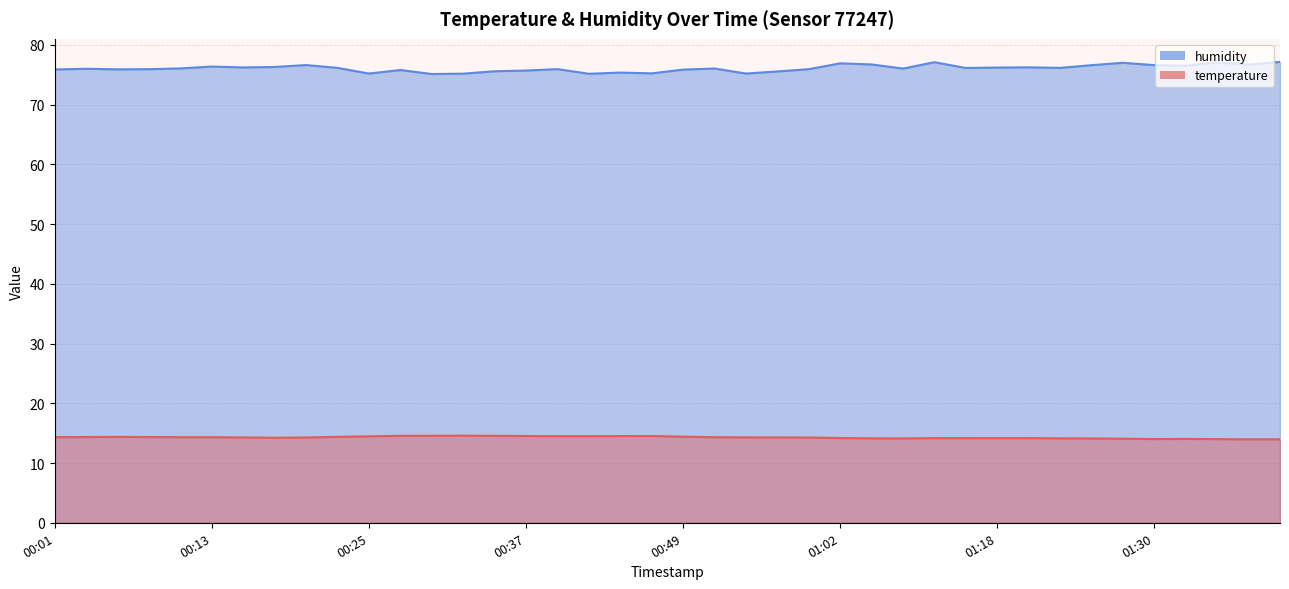

At which label does humidity first exceed 76?

00:03